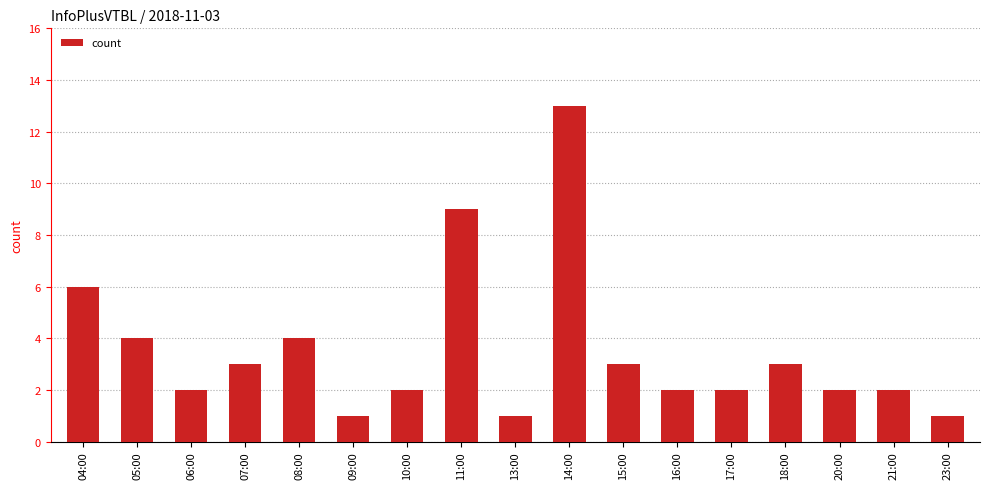

Reading left to right, list all the values displayed in this chart.

04:00=6	05:00=4	06:00=2	07:00=3	08:00=4	09:00=1	10:00=2	11:00=9	13:00=1	14:00=13	15:00=3	16:00=2	17:00=2	18:00=3	20:00=2	21:00=2	23:00=1